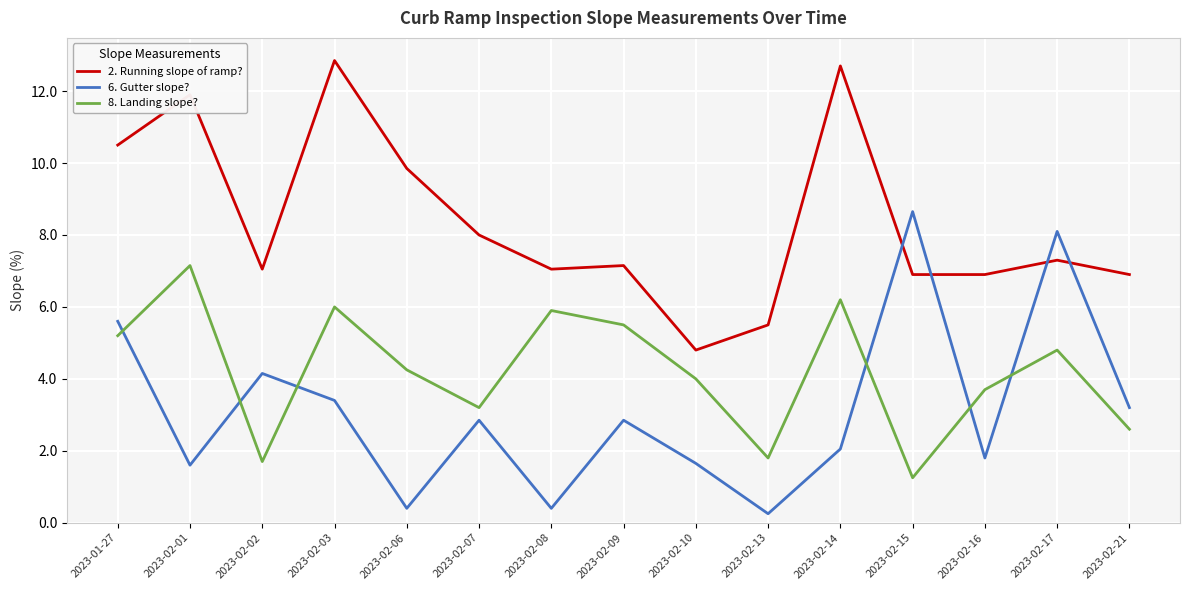

Where is the first local maximum for 6. Gutter slope??

2023-02-02